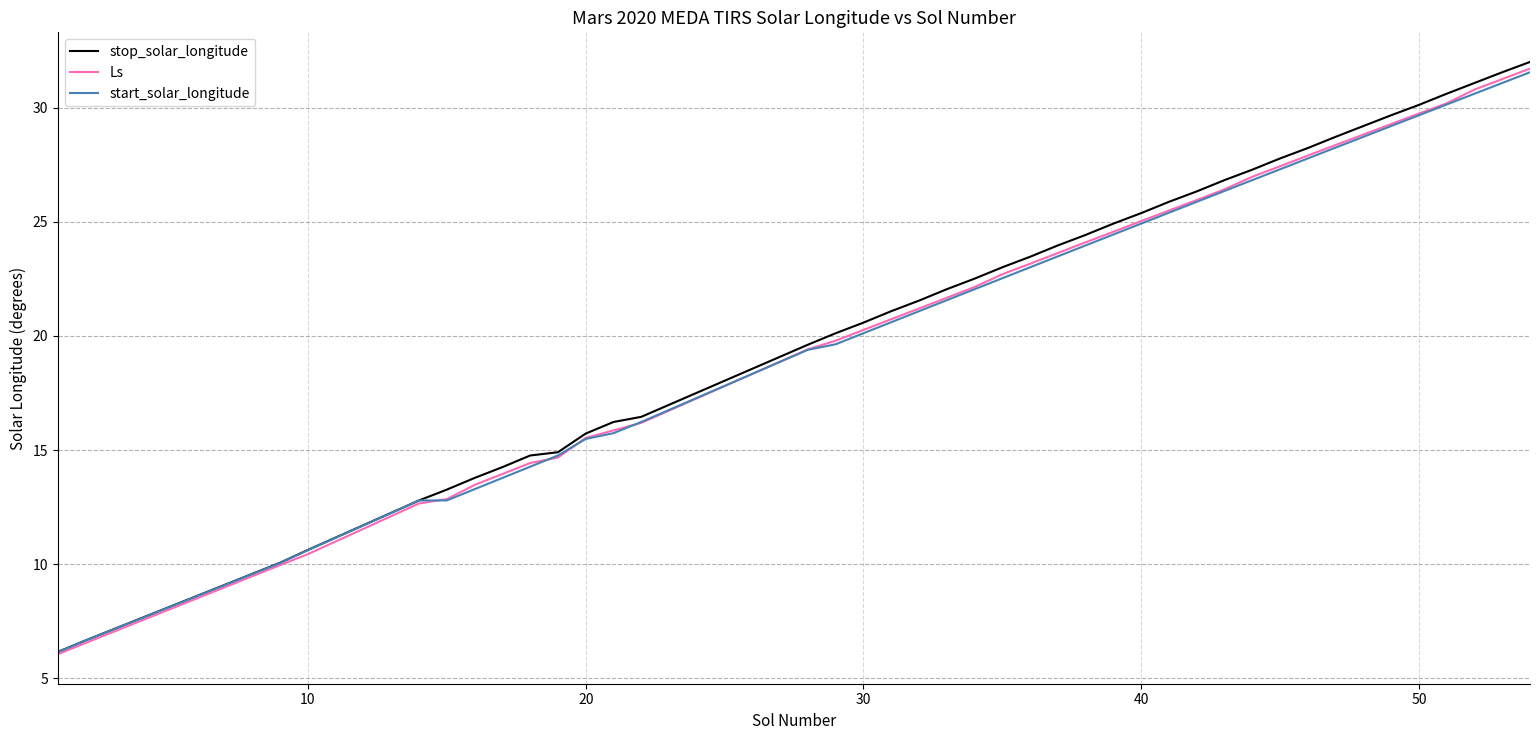

What are all the series names shown in the legend?

stop_solar_longitude, Ls, start_solar_longitude